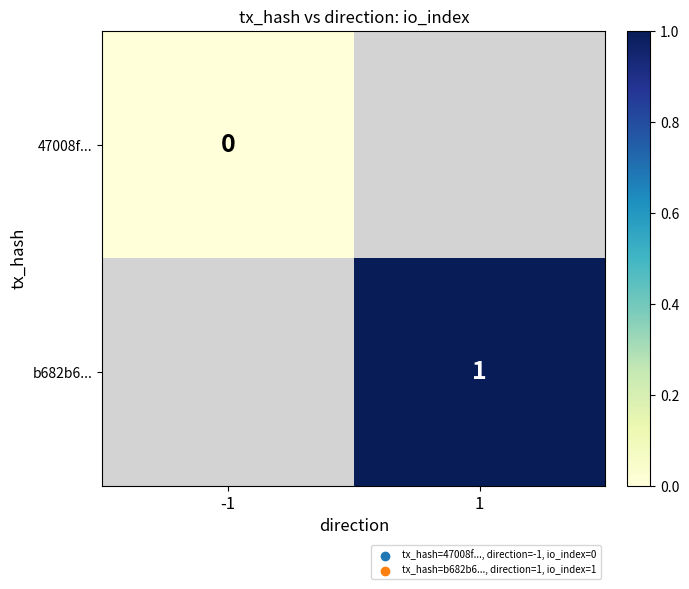

True or false: b682b6... has a value of 2 at 1.

False